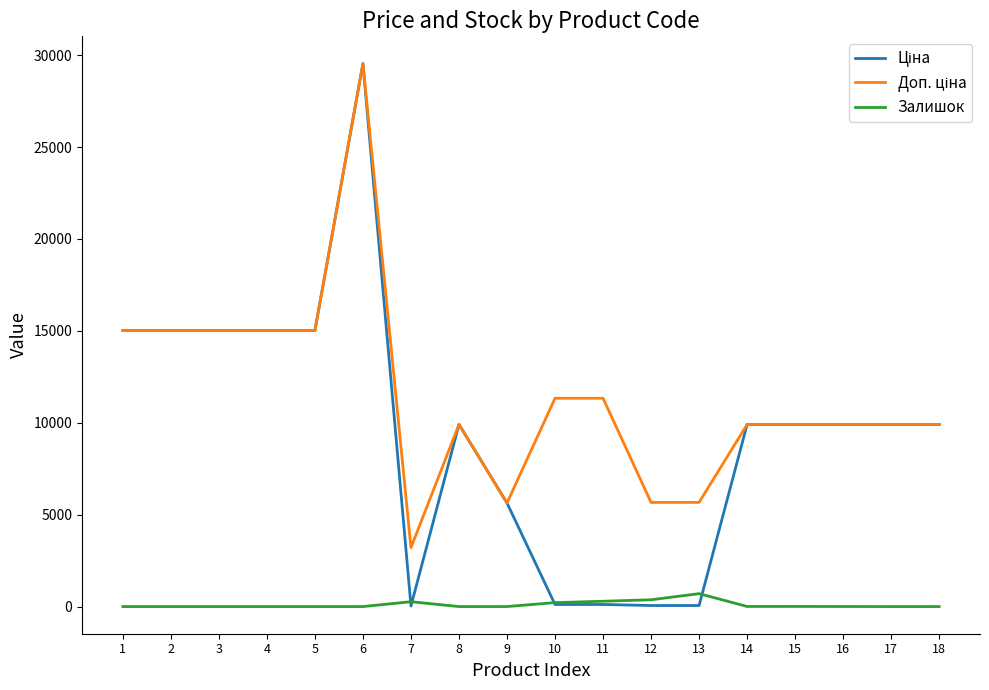

What is the total value across all series at 6?

59097.9